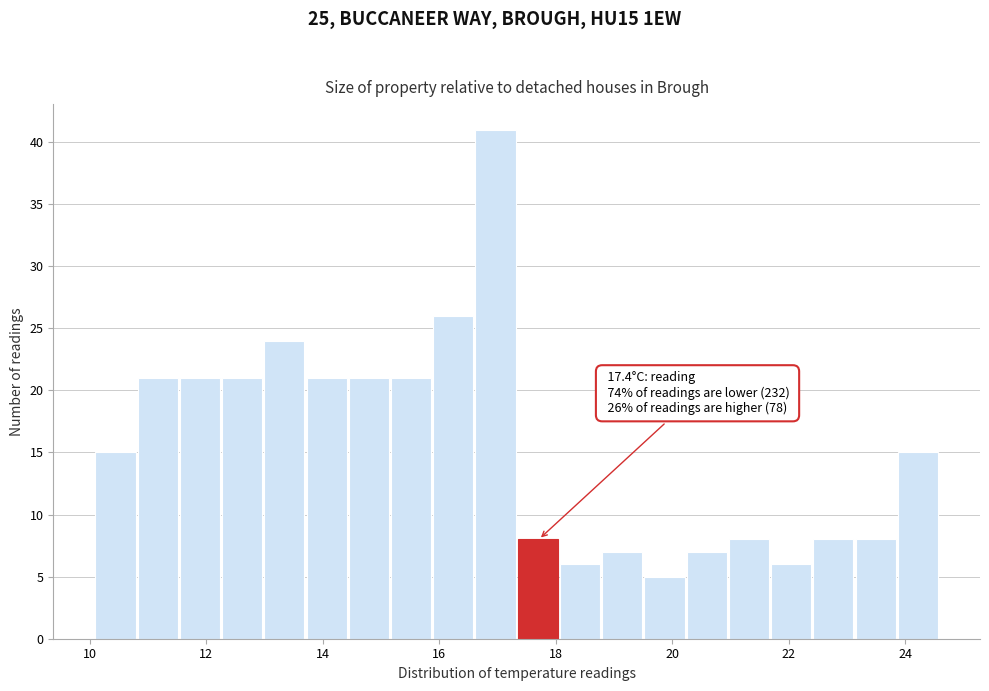

Read against the x-axis, roughly where is the centre of the tallest bar?

17.0